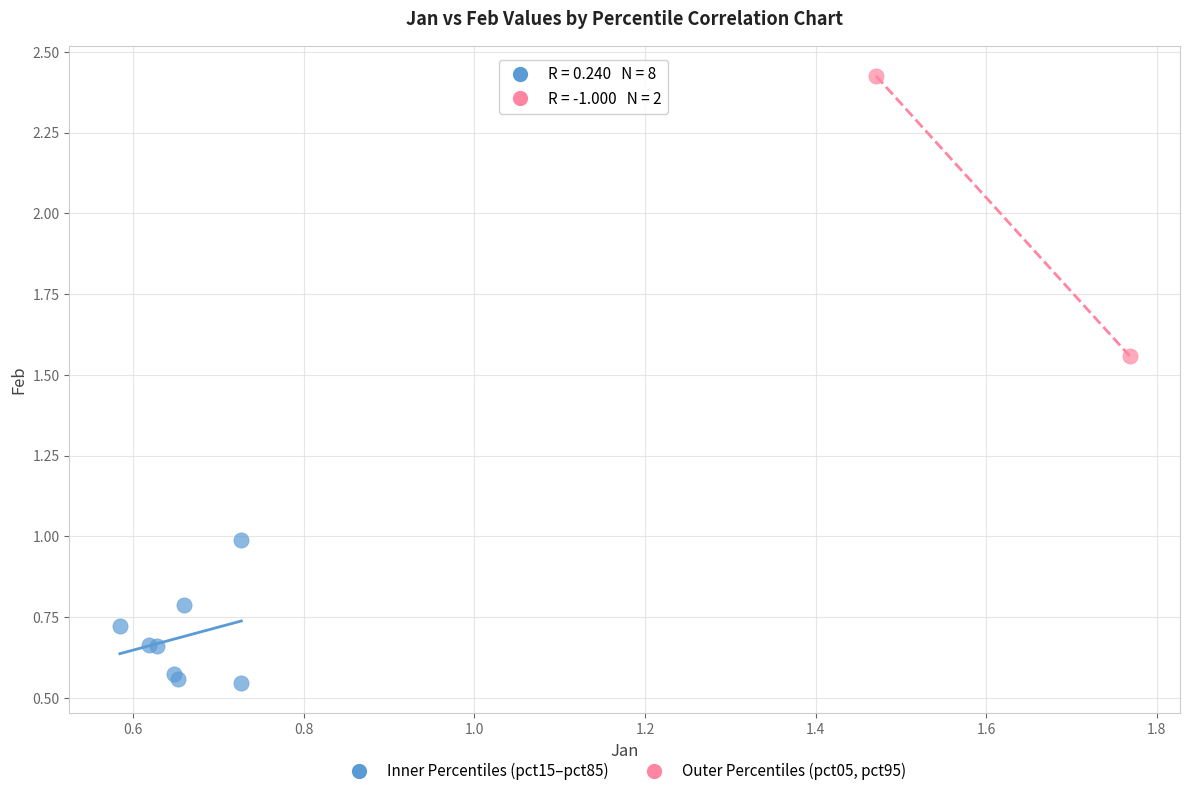

Which series has the largest Y range (max minus min)?

Outer Percentiles (pct05, pct95)